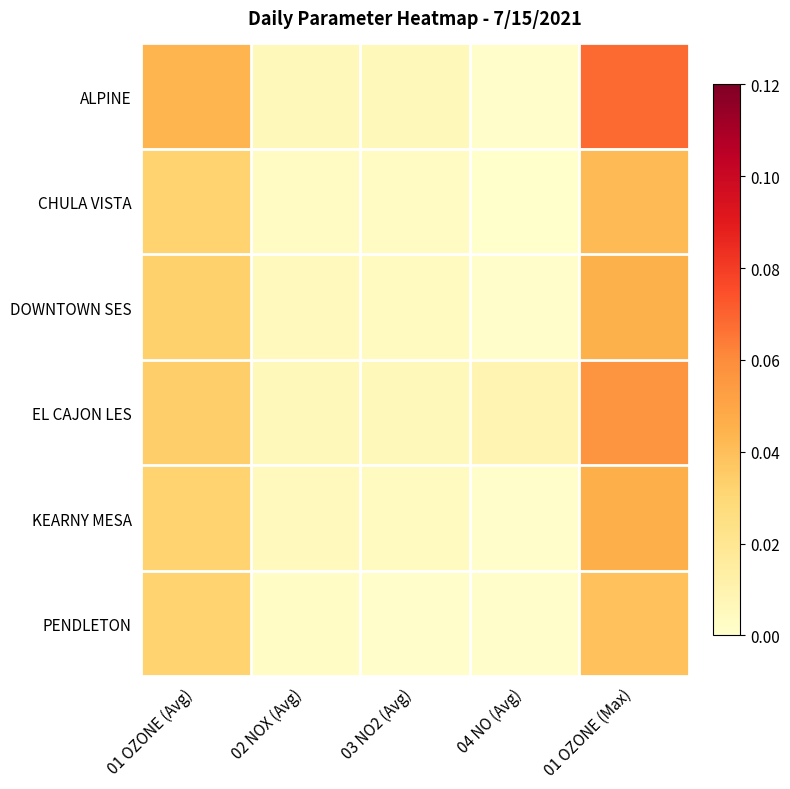

How many series are shown in this chart?

6